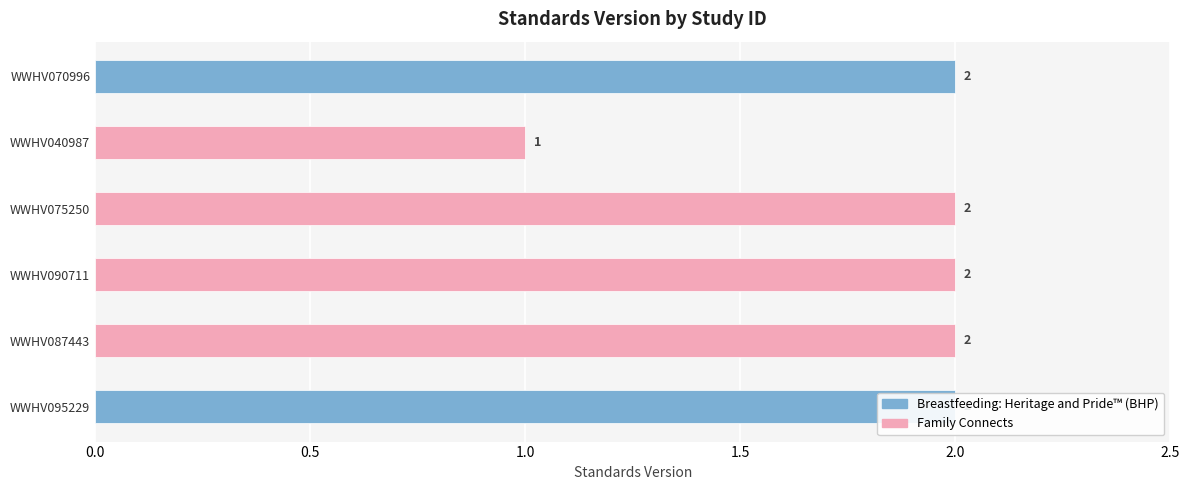

What is the sum of the values at WWHV090711 and WWHV095229?

4